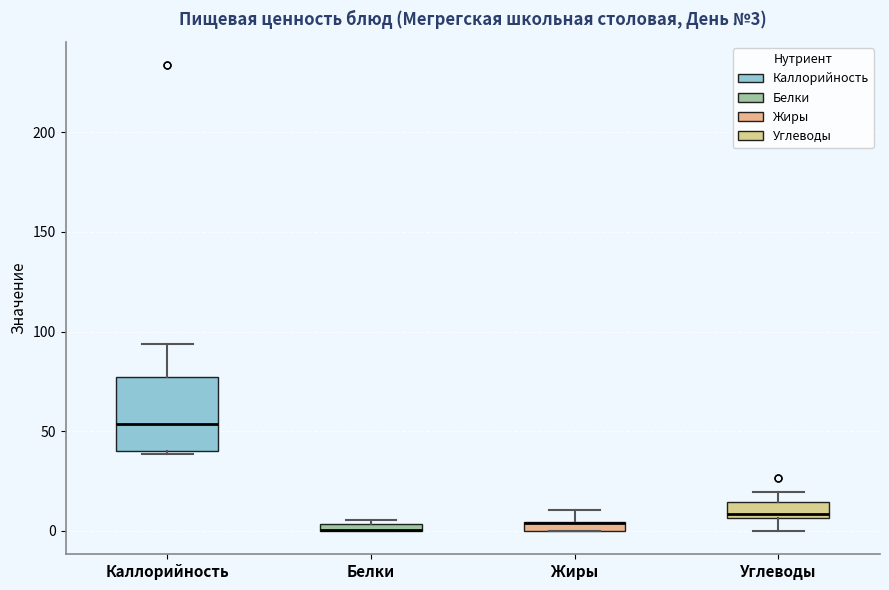

Which box is the tallest, from its lower edge to its upper edge?

Каллорийность